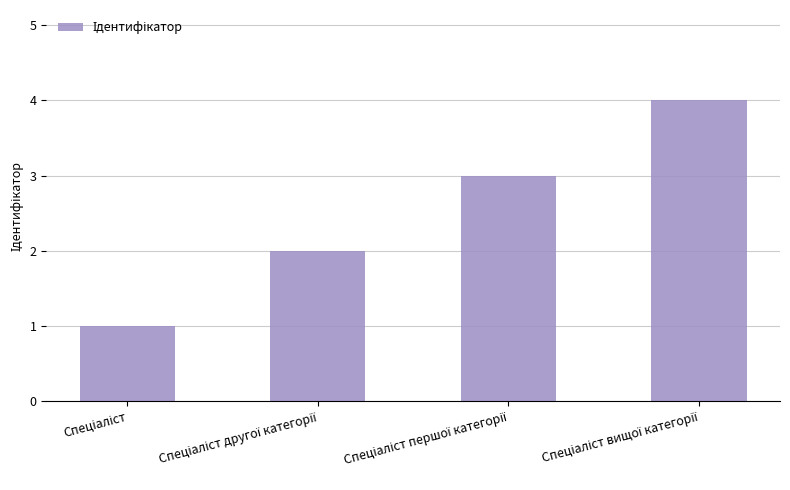

What is the value of the 2nd bar from the left?

2